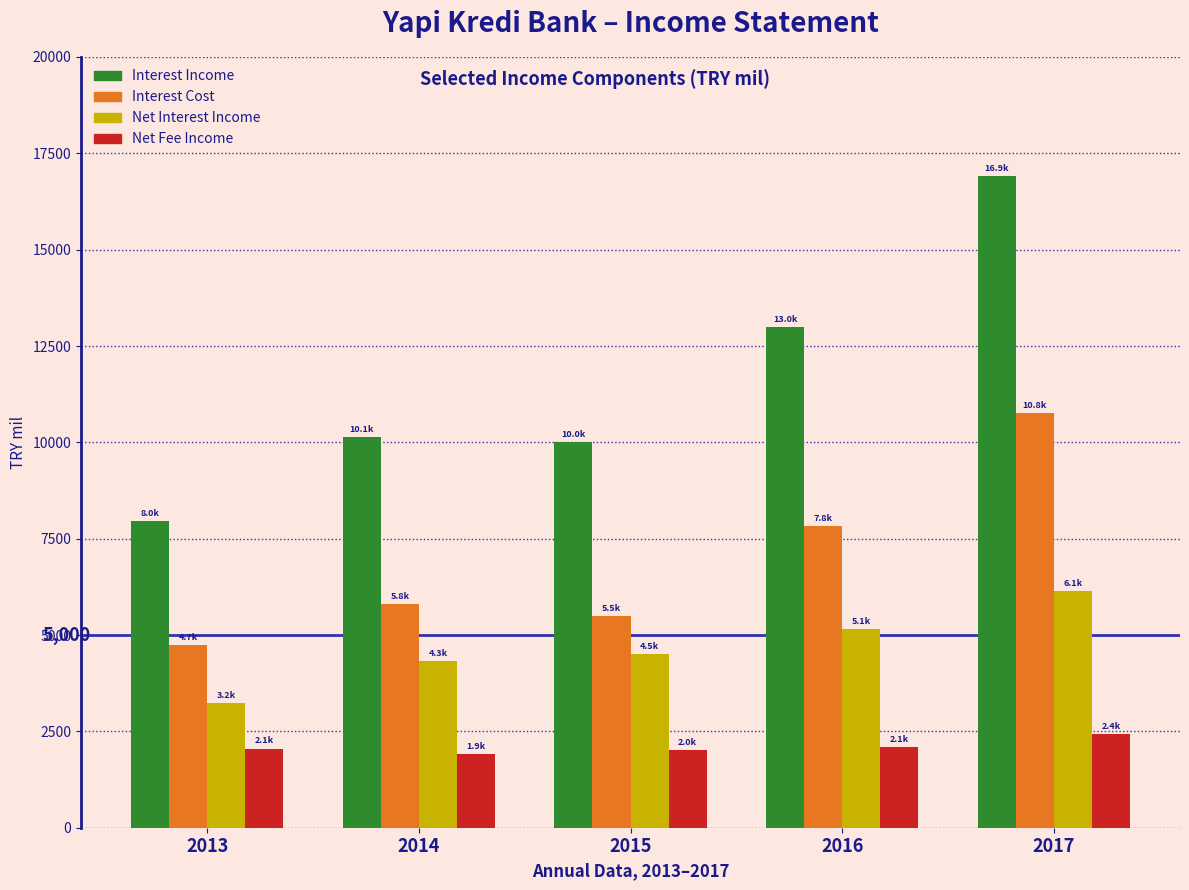

Which category has the lowest value in the Interest Cost series?

2013